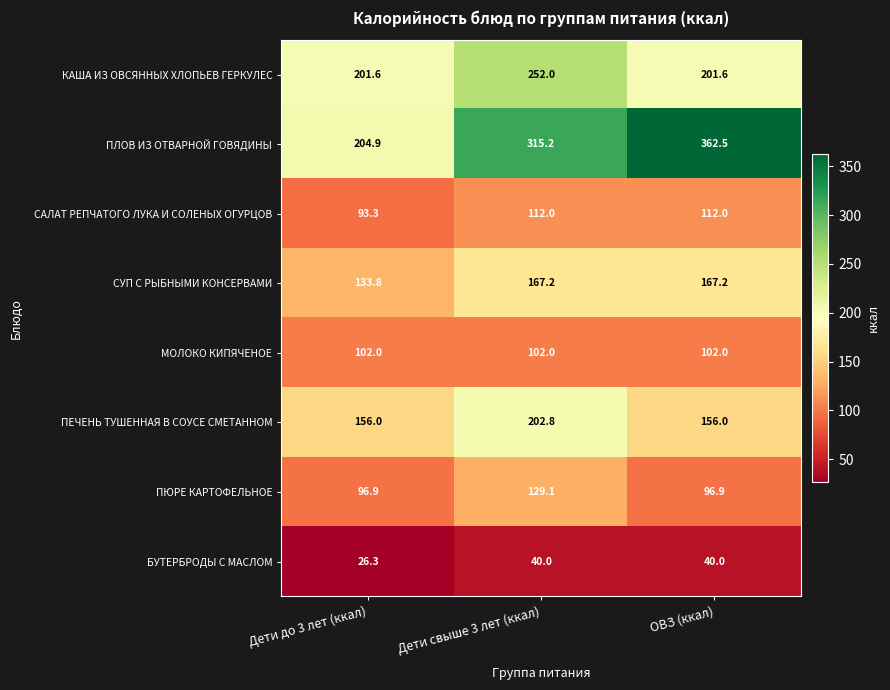

At which label is БУТЕРБРОДЫ С МАСЛОМ closest to 33?

Дети до 3 лет (ккал)